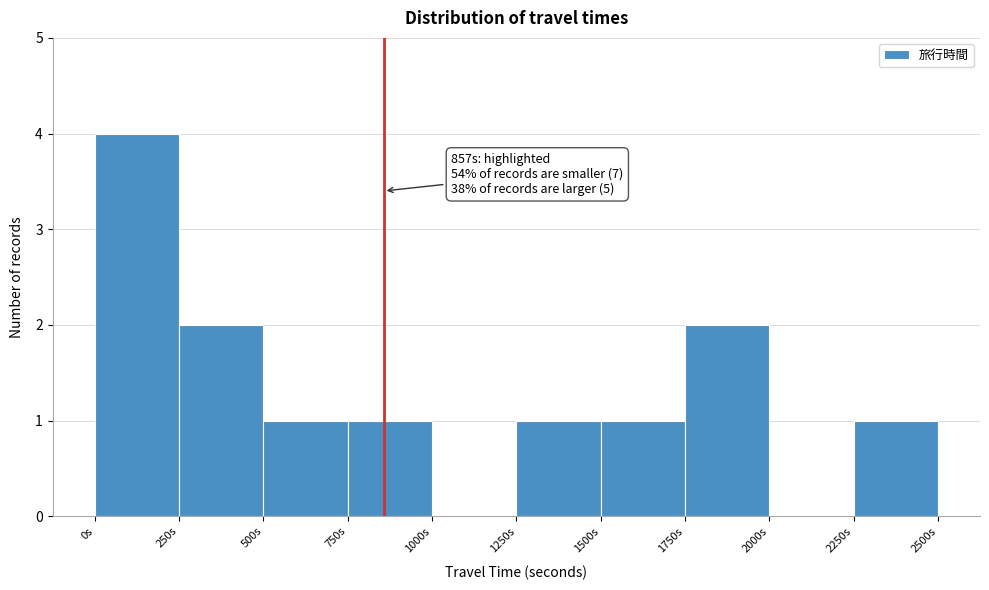

Over which range of the x-axis is the bar tallest?

0 to 250